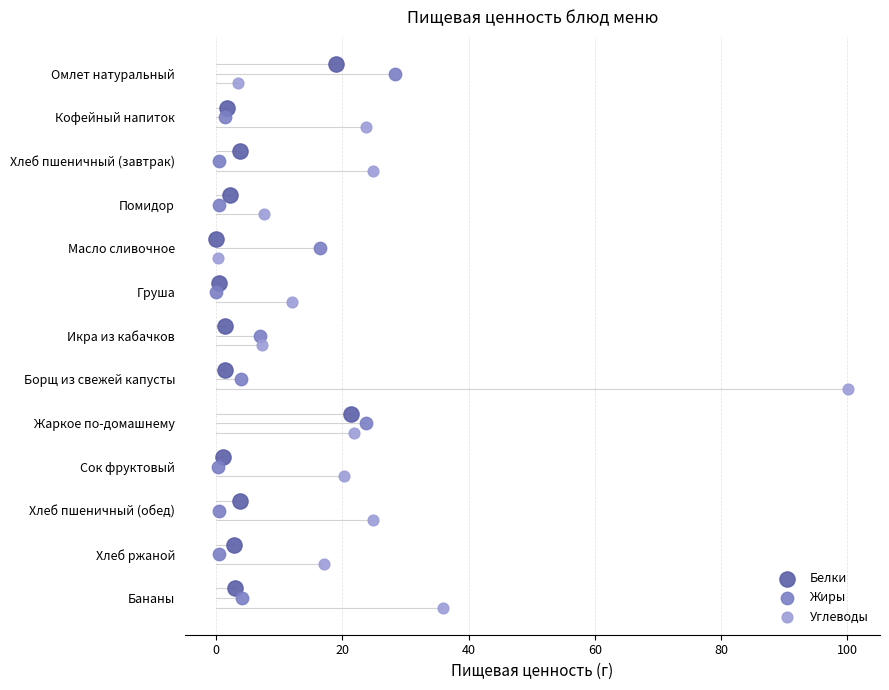

Which series reaches the minimum Y coordinate?

Белки